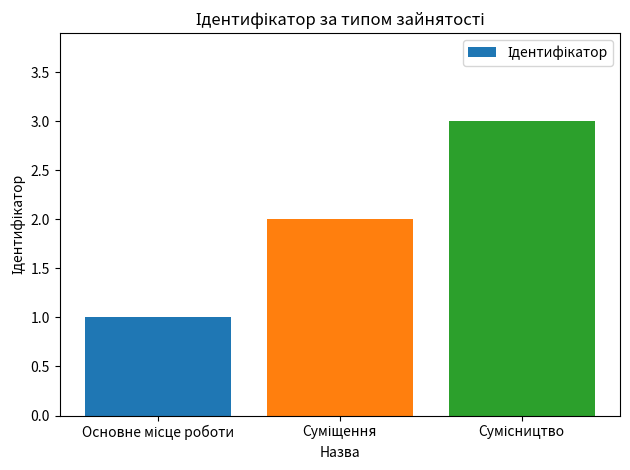

What is the maximum value shown in the chart?

3